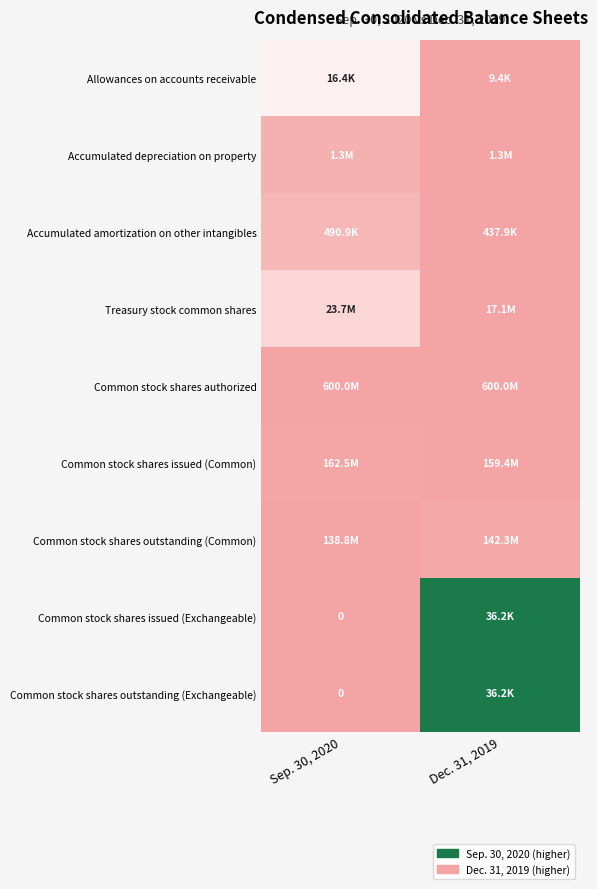

Between Sep. 30, 2020 and Dec. 31, 2019, which is larger?

Sep. 30, 2020